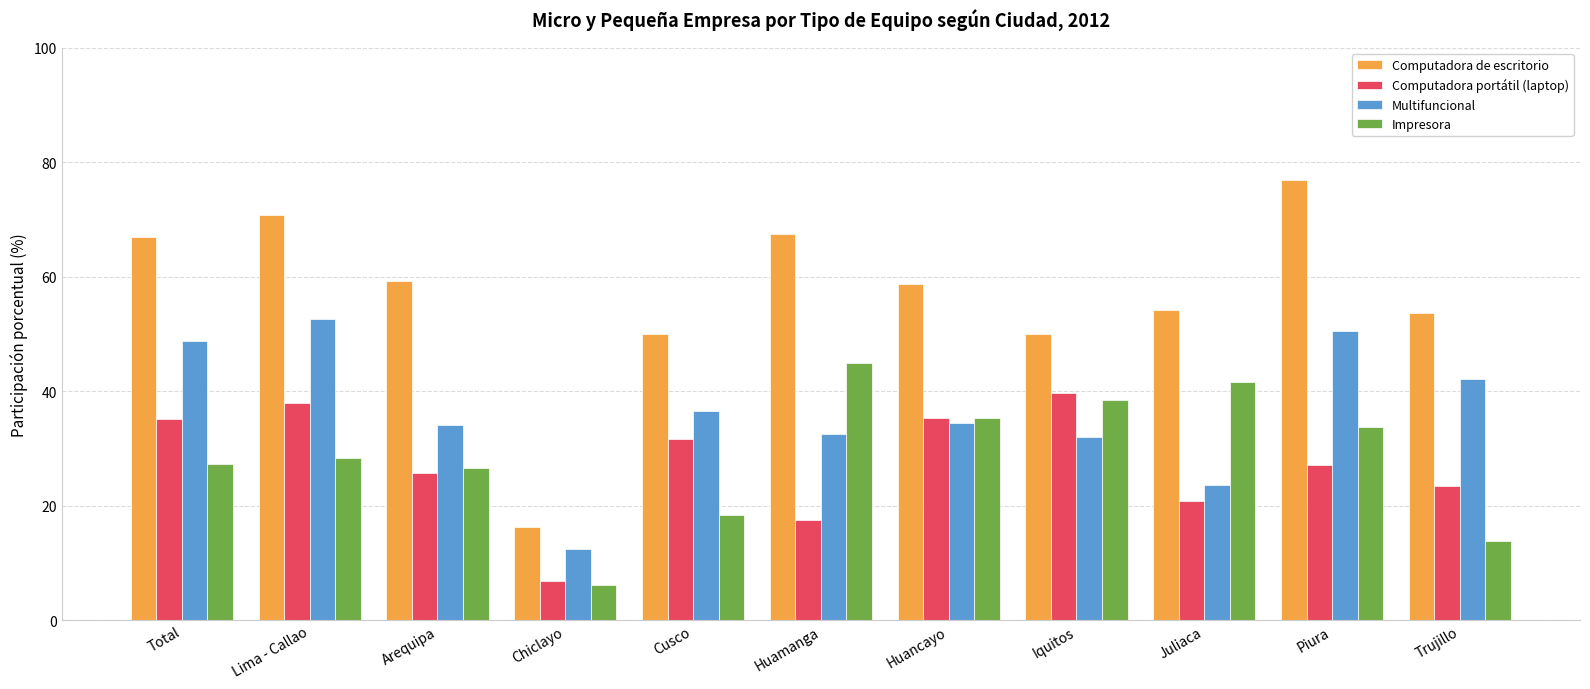

Which series has the largest range (max minus min)?

Computadora de escritorio